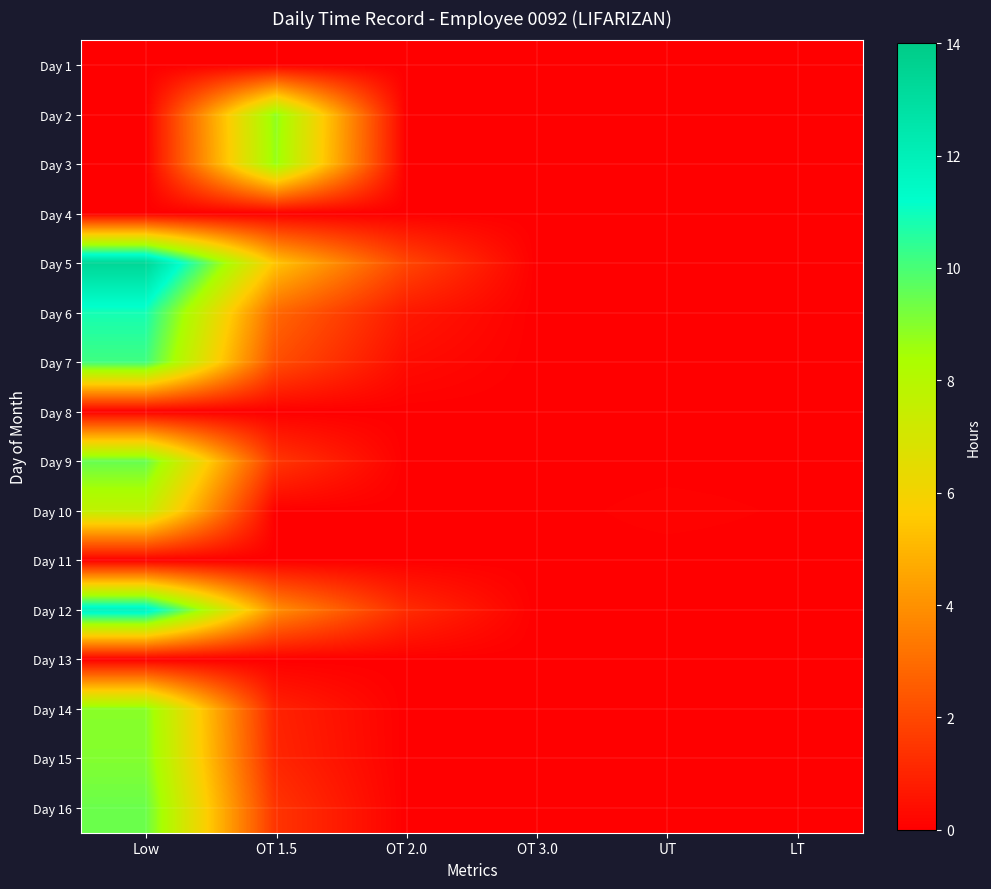

Which category has the lowest value across all series?

Low